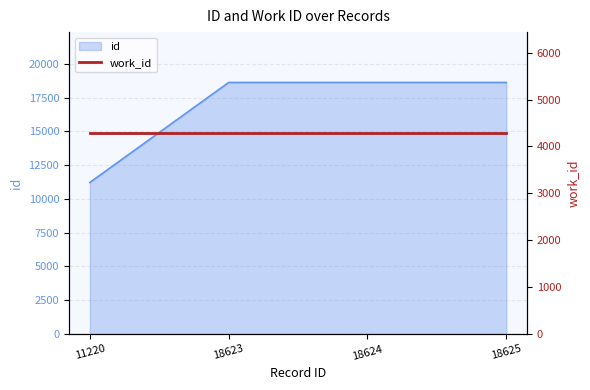

What is the value of the 1st point from the left?

11220